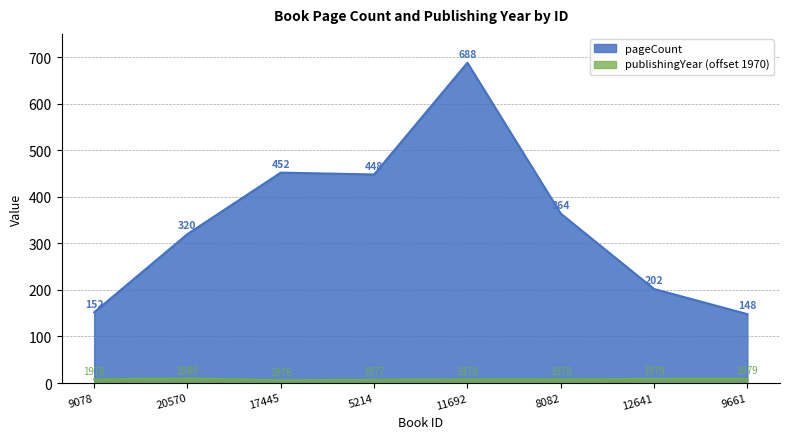

What is the difference between the maximum and second lowest values in the pageCount series?

536